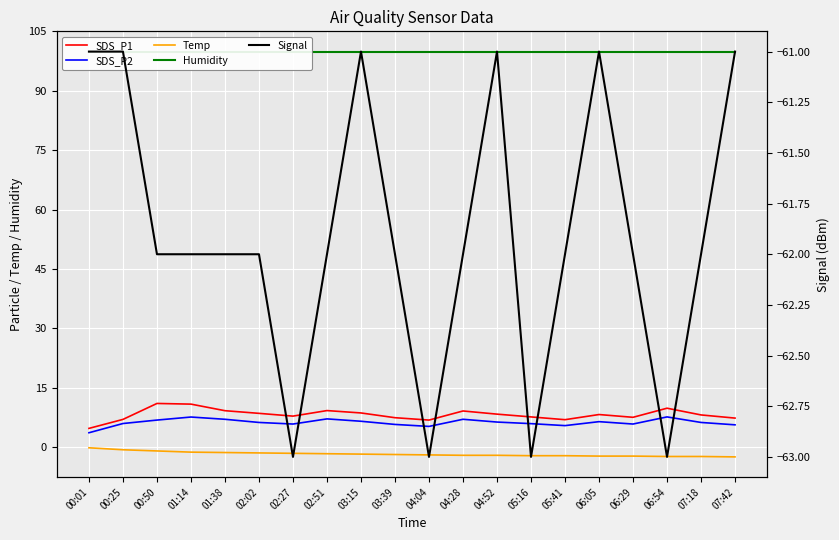

At how many categories does at least one series exceed 76?

20